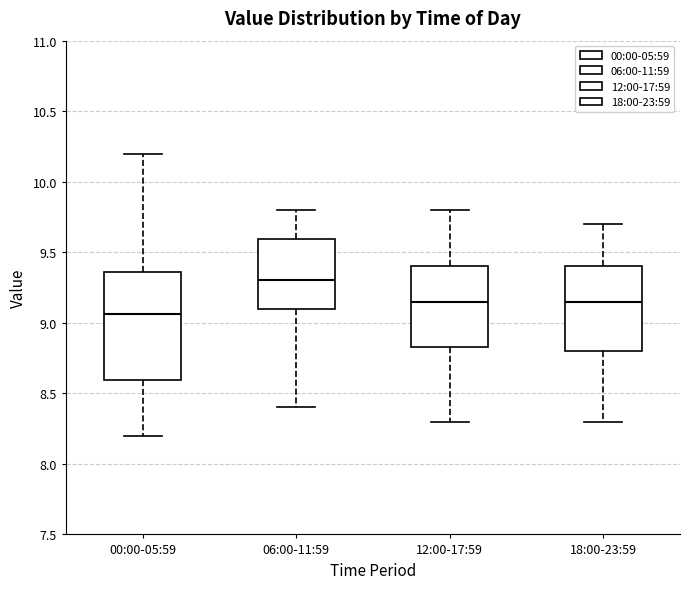

Reading left to right, transcribe this box plot: for each box, give where its median line is, the range the box spans, and where its two whiskers end, as read against the y-axis. The values are not printed on the chart, so give them approximately, as read against the axis.

00:00-05:59: median 9.05, box 8.60 to 9.35, whiskers 8.20 to 10.20
06:00-11:59: median 9.30, box 9.10 to 9.60, whiskers 8.40 to 9.80
12:00-17:59: median 9.15, box 8.85 to 9.40, whiskers 8.30 to 9.80
18:00-23:59: median 9.15, box 8.80 to 9.40, whiskers 8.30 to 9.70